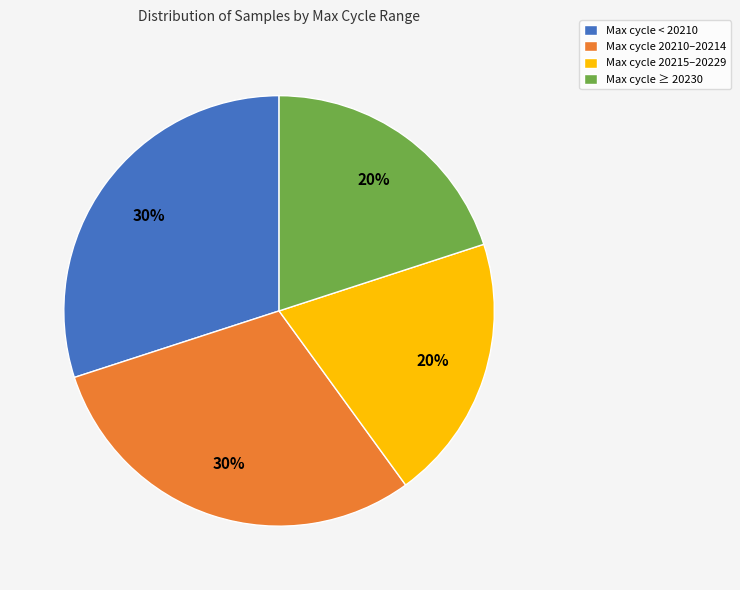

Which has a higher value, Max cycle 20215–20229 or Max cycle < 20210?

Max cycle < 20210